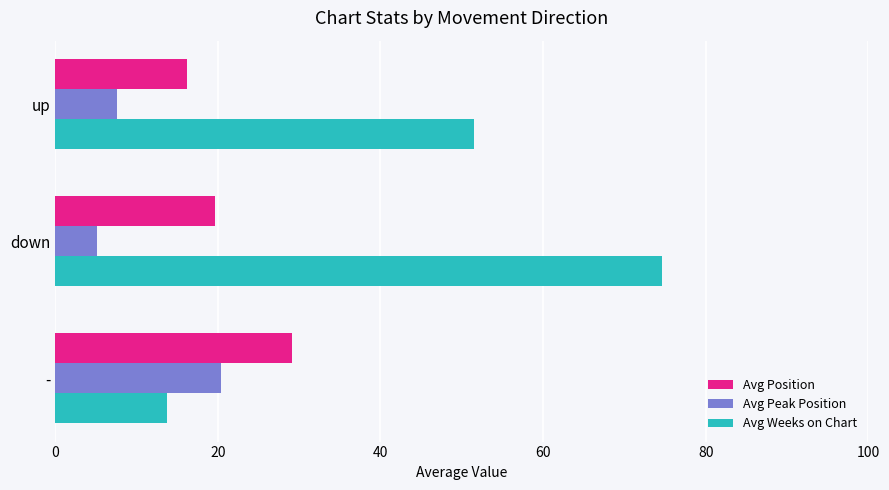

Which series changed the most between down and -?

Avg Weeks on Chart